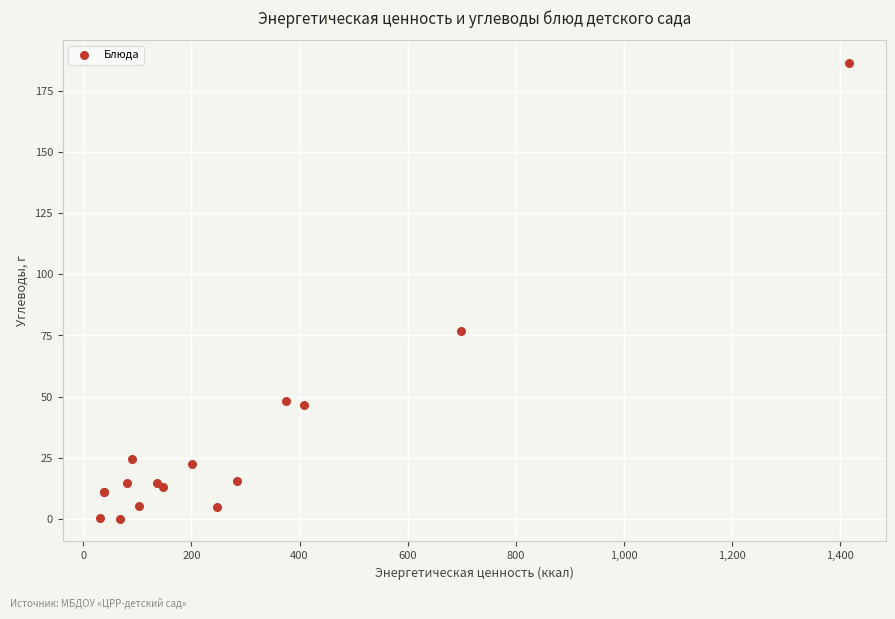

What Y value in the scatter plot is closest to 93?

76.9